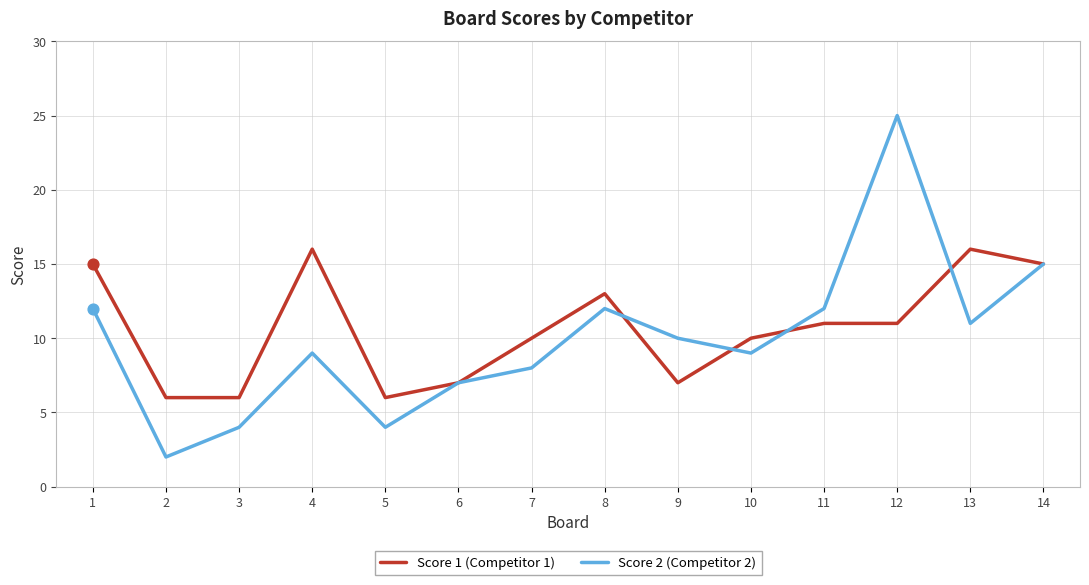

Is the value of Score 1 (Competitor 1) at 5 greater than the value of Score 2 (Competitor 2) at 10?

No